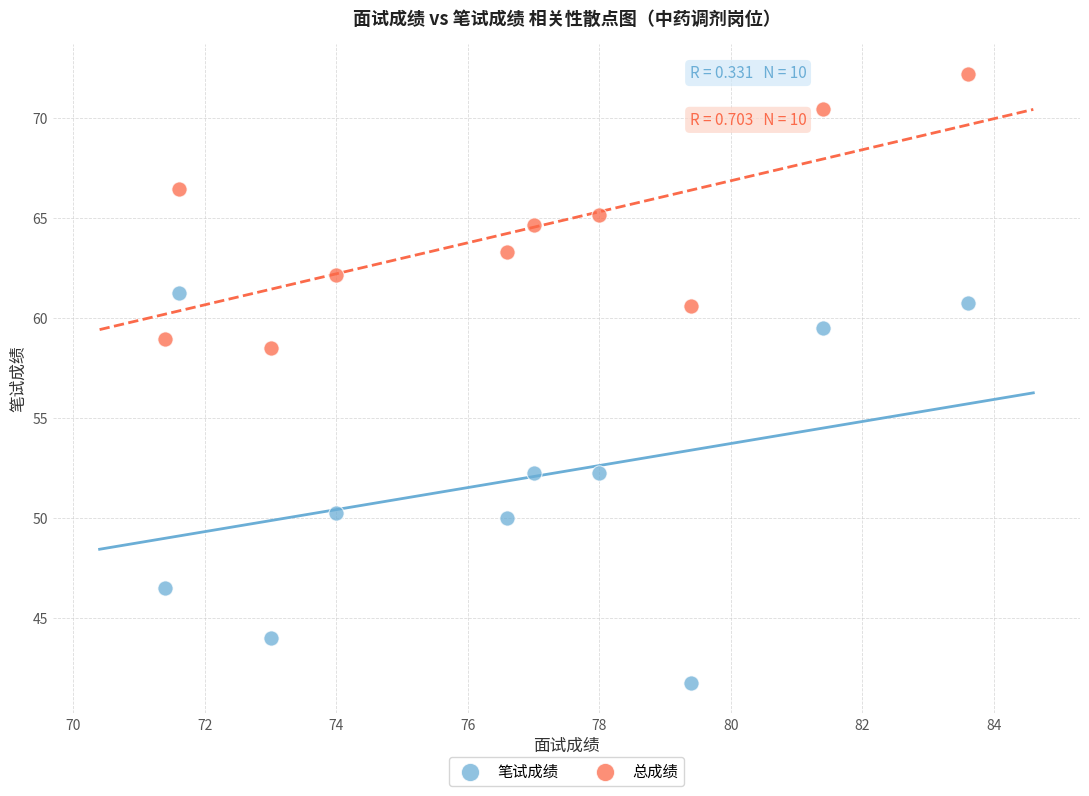

Which series reaches the maximum Y coordinate?

总成绩